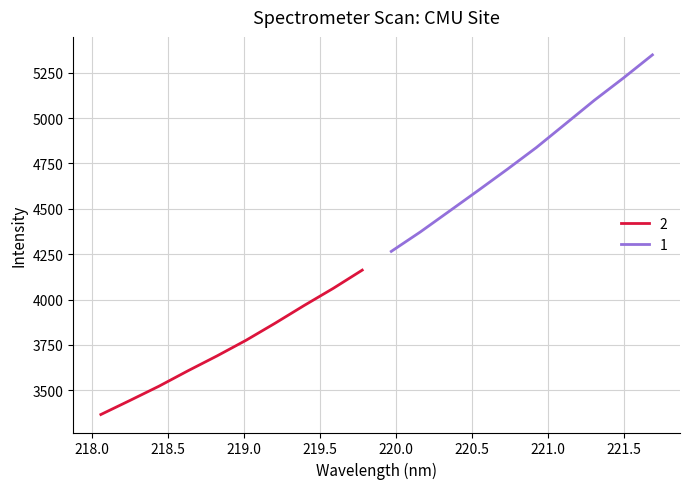

What position from the left is 219.589?

9